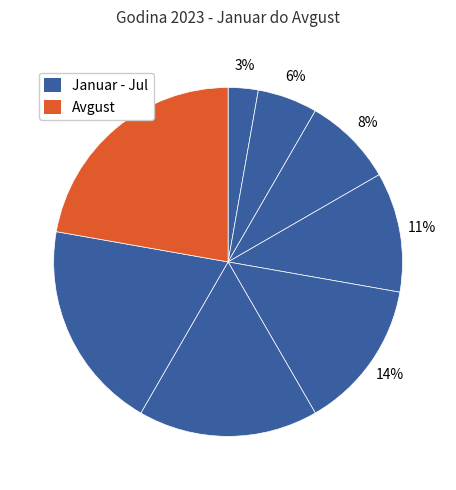

How many slices are in this pie chart?

8